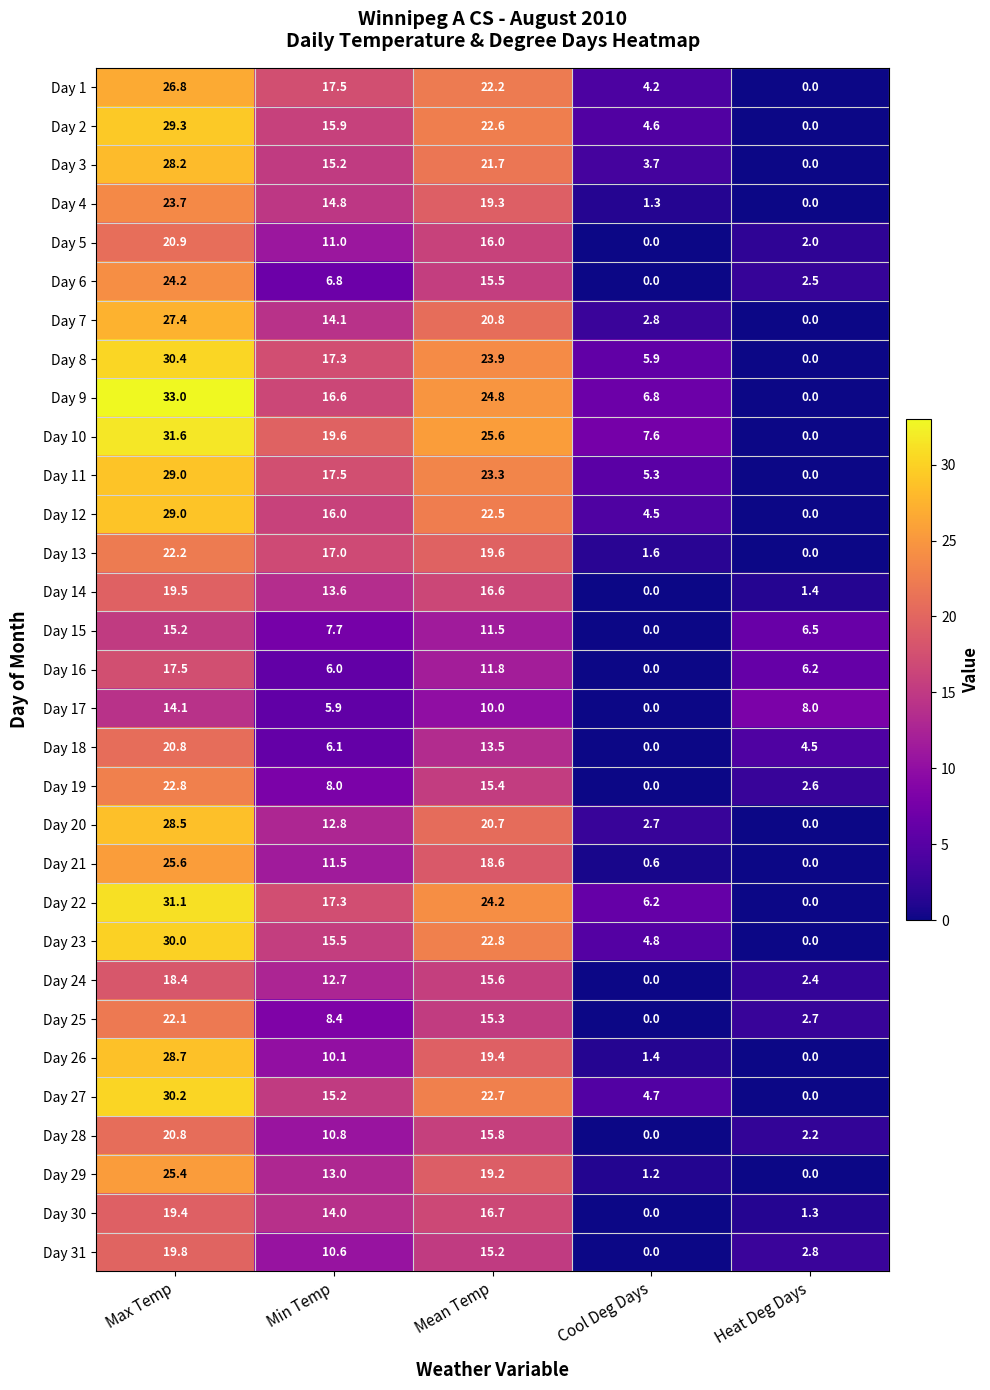

Is the value of Day 11 at Mean Temp greater than the value of Day 13 at Heat Deg Days?

Yes